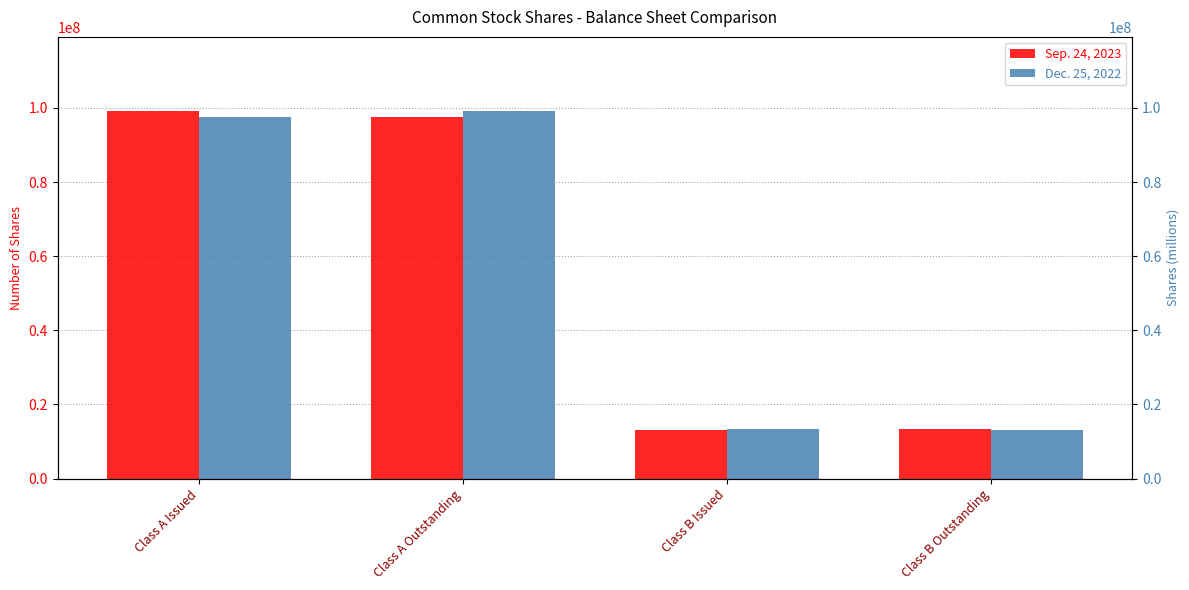

What is the difference between the maximum and minimum values in the Dec. 25, 2022 series?

86222613